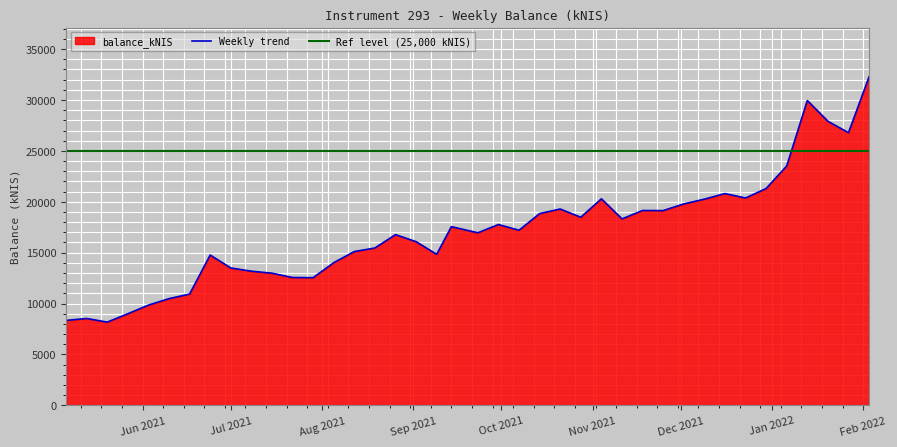

At which category does the chart reach its peak across all series?

2022-02-03